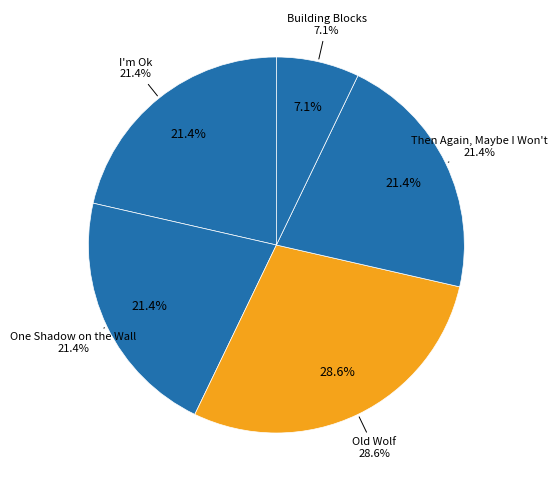

To the nearest percent, what is the average slice percentage?

20%